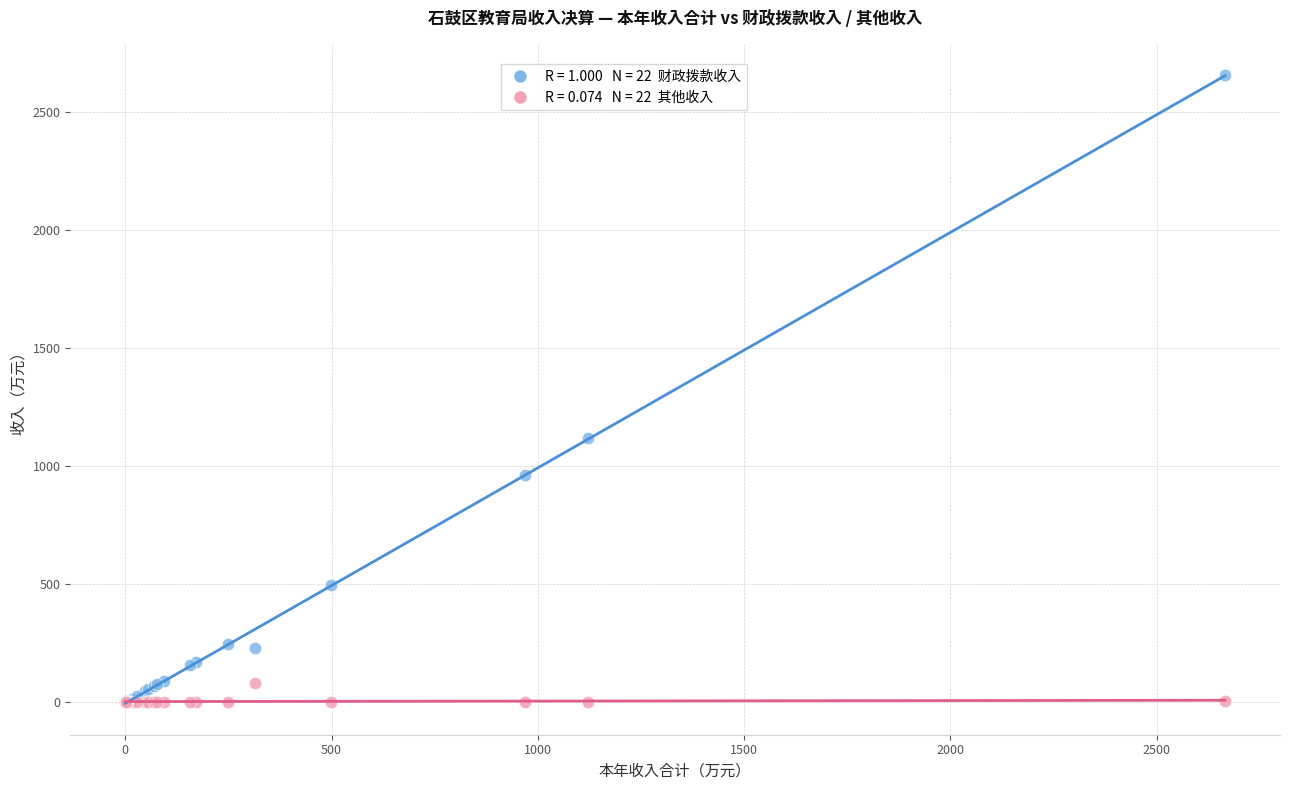

Across all series, what Y value is closest to 1329?

1121.4